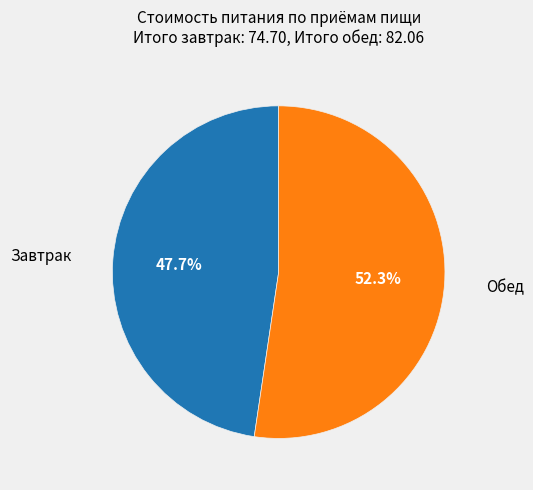

To the nearest percent, what is the difference between the largest and smallest slice percentages?

5%